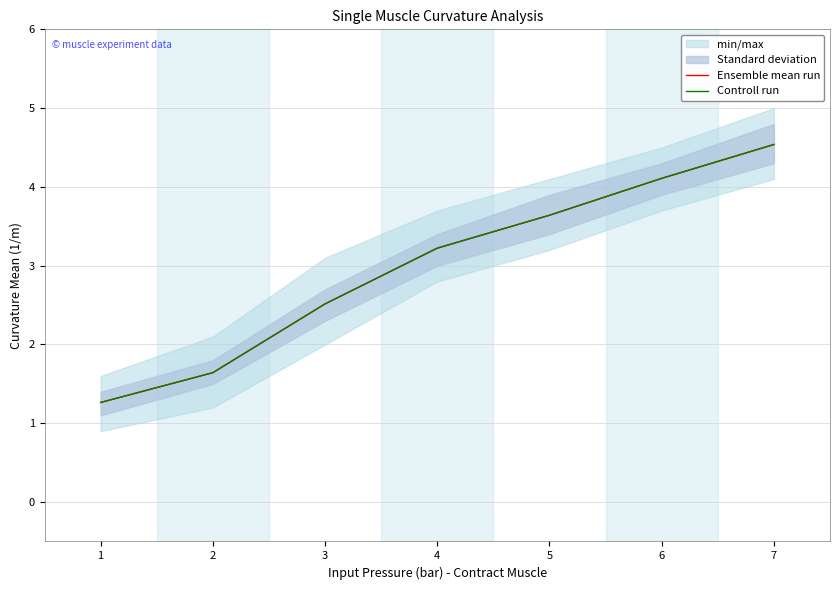

What is the value of the Controll run point at the 3rd from the left?

2.5